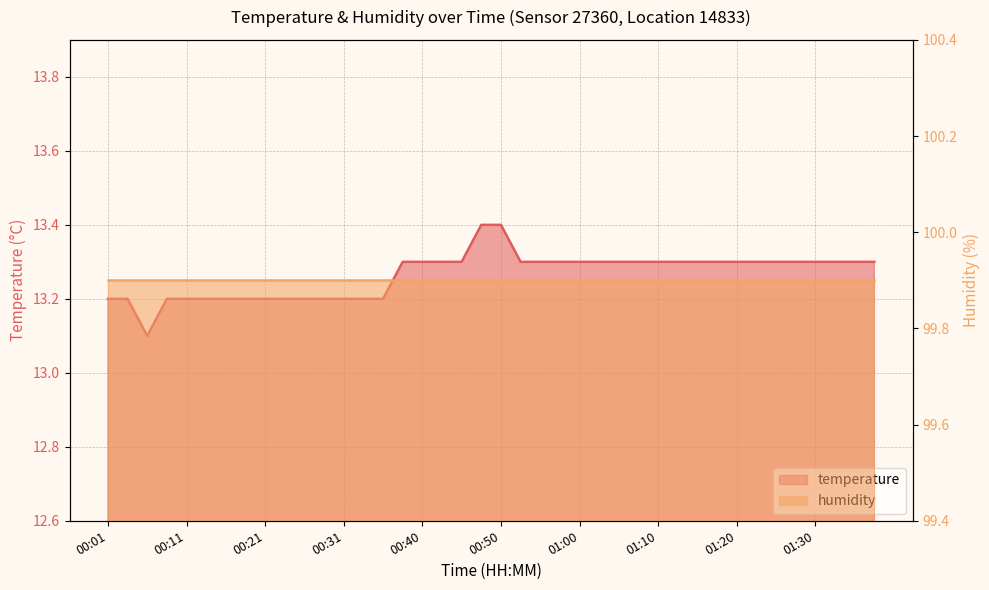

Is it true that the value at 00:21 is 13.2?

True